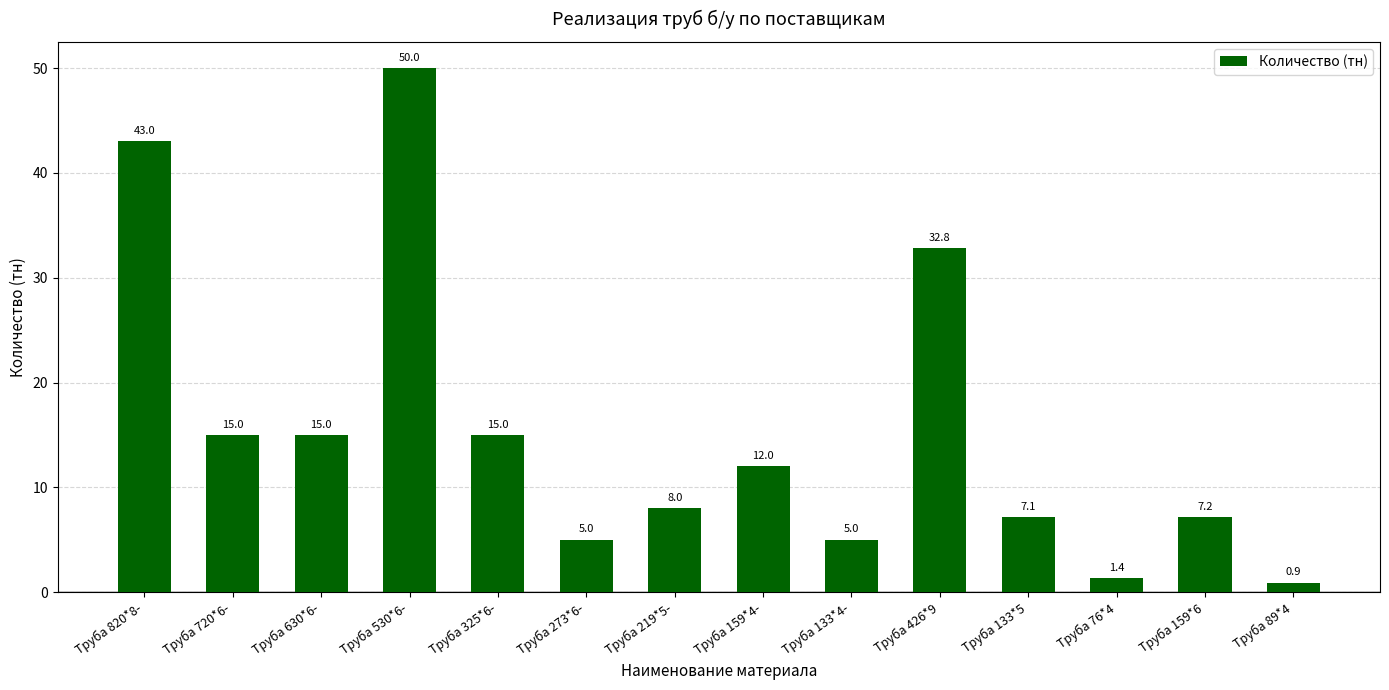

What is the maximum value shown in the chart?

50.0